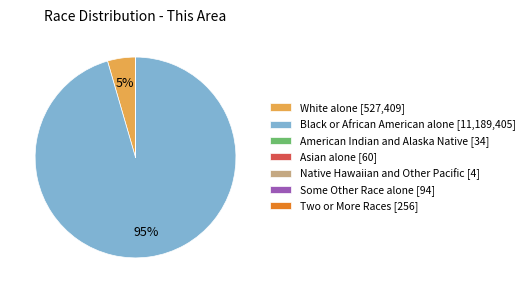

What is the largest slice in the pie chart?

Black or African American alone